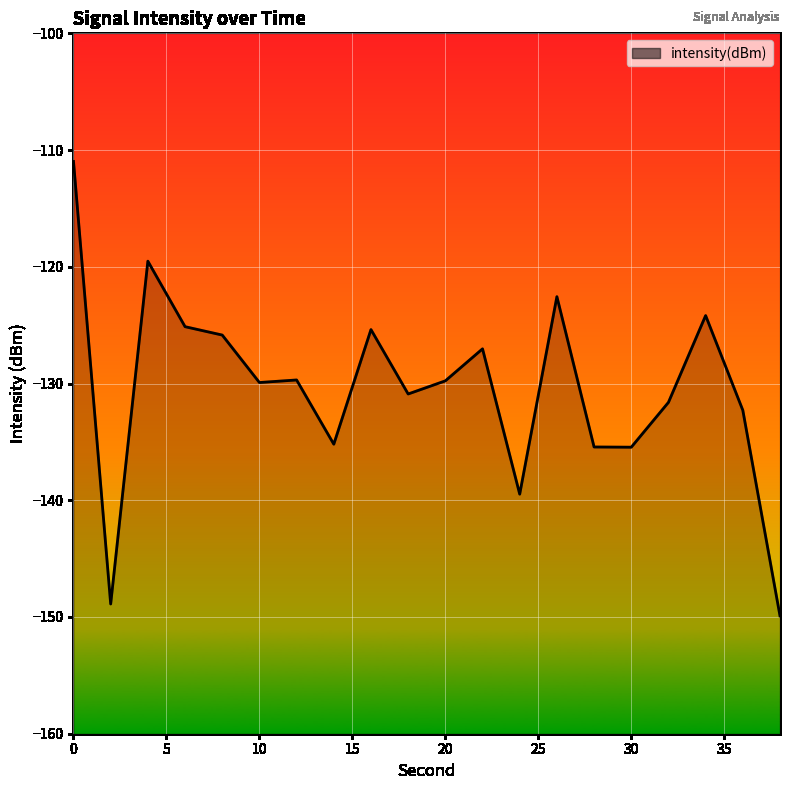

What is the difference between the values at 2 and 30?

13.4